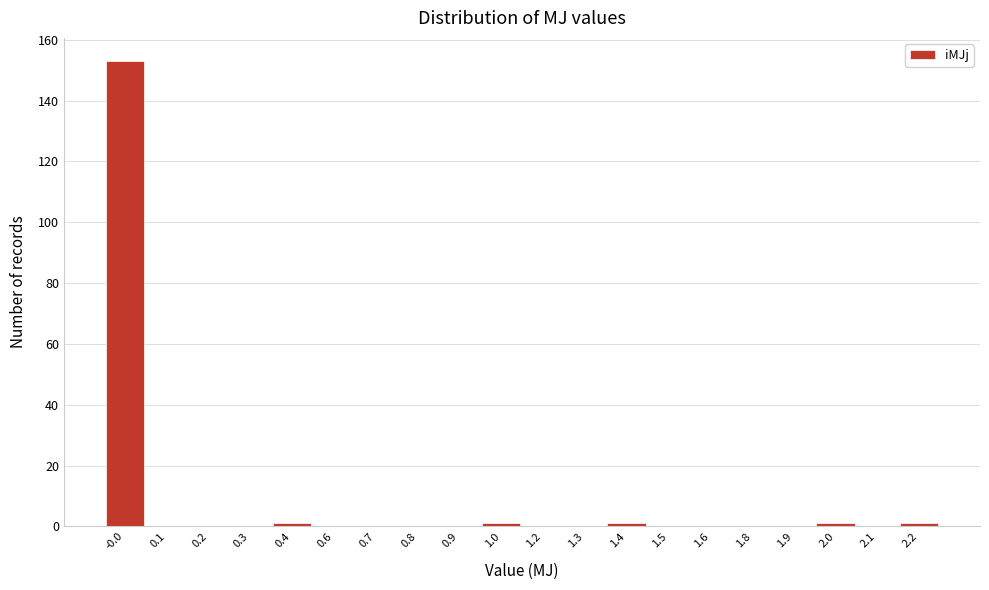

Reading right to left, extract all data points from this chart.

2.2=1	2.1=0	2.0=1	1.9=0	1.8=0	1.6=0	1.5=0	1.4=1	1.3=0	1.2=0	1.0=1	0.9=0	0.8=0	0.7=0	0.6=0	0.4=1	0.3=0	0.2=0	0.1=0	-0.0=153